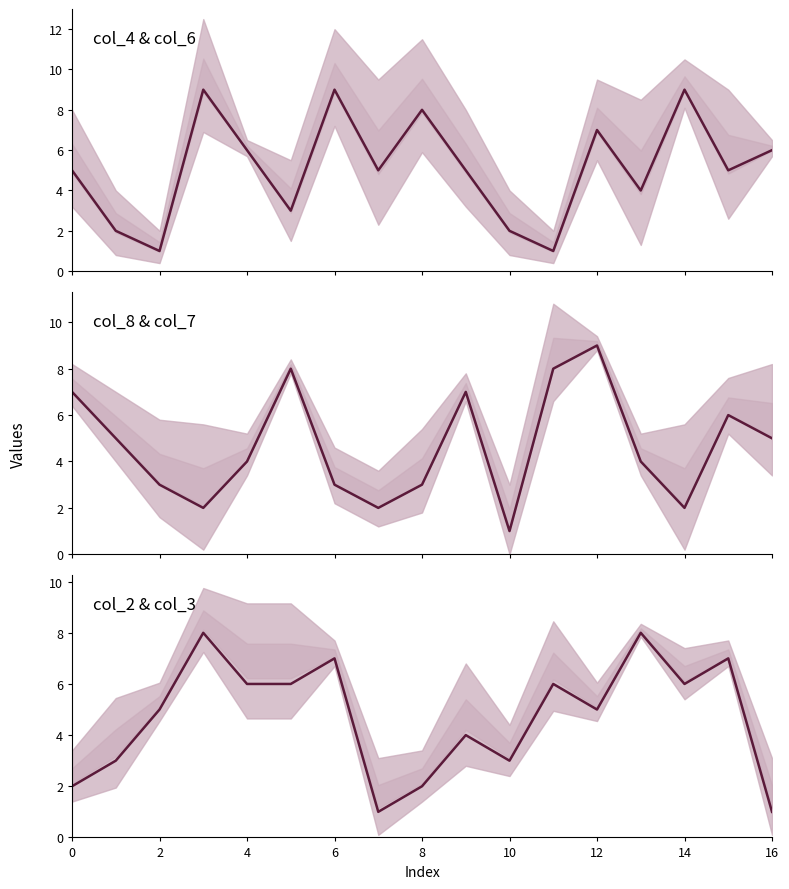

Rank the series at 15 from highest to lowest value.

col_2 & col_3, col_8 & col_7, col_4 & col_6